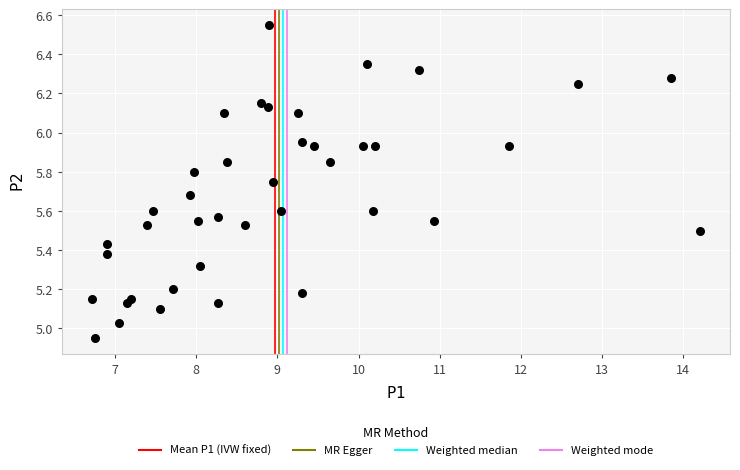

What is the range of Y values (max minus min)?

1.6